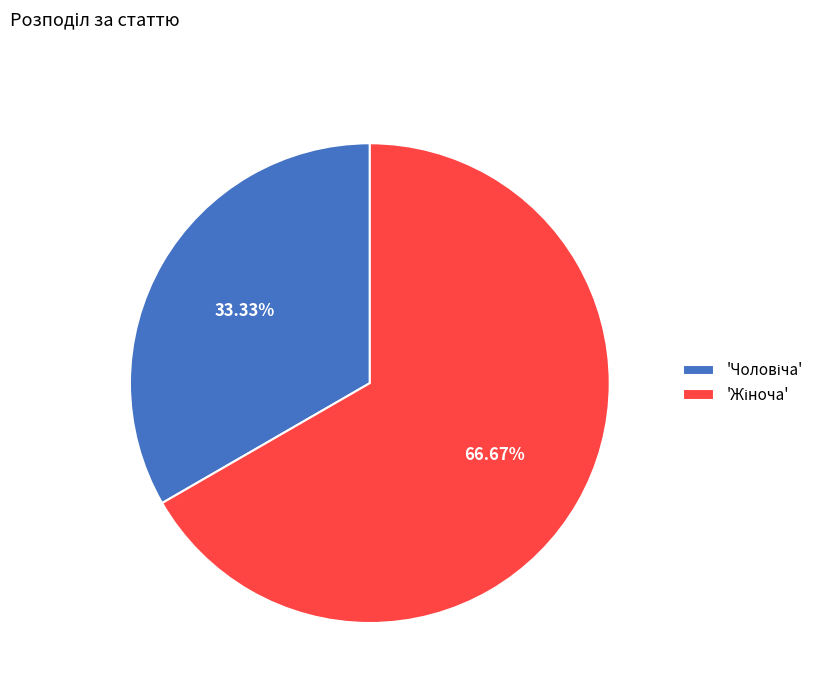

Count the number of slices in the pie.

2